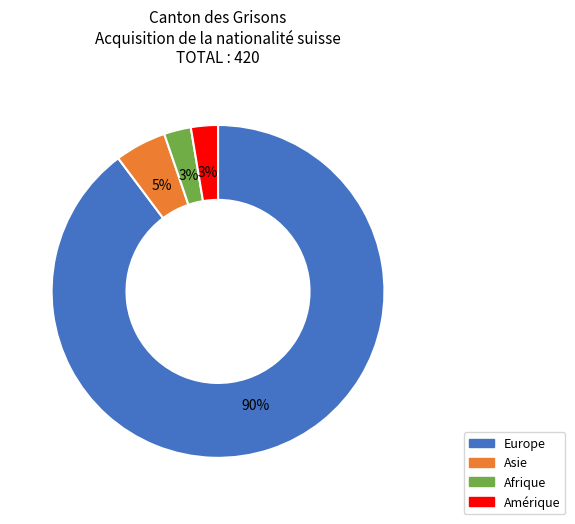

How many segments does this pie chart have?

4